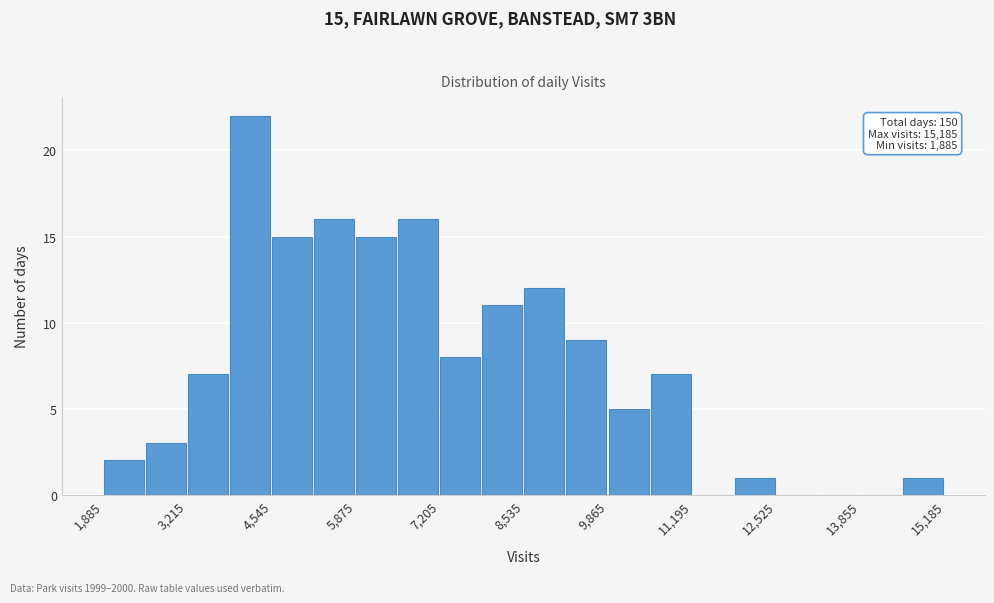

Read against the x-axis, roughly where is the centre of the tallest bar?

4200